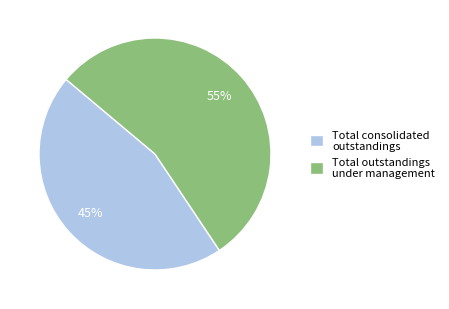

Which slice is the largest?

Total outstandings under management